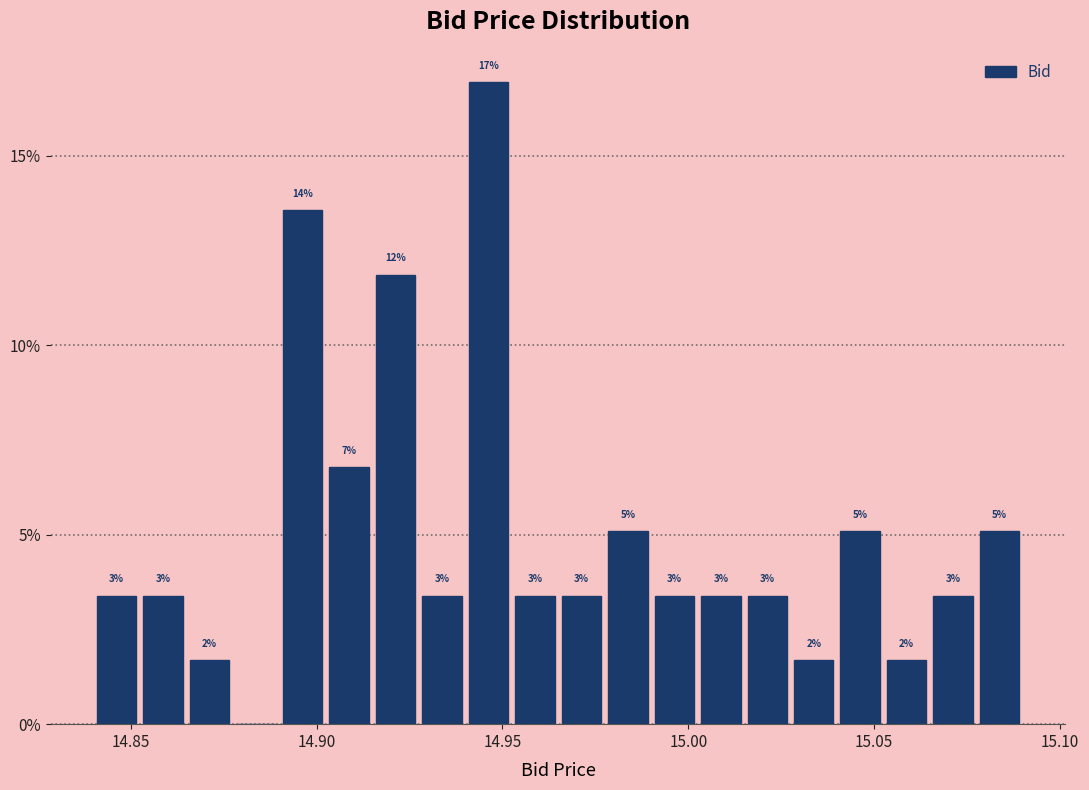

Around what value on the x-axis is the tallest bar? Give the approximate position of its centre, as read against the axis.

14.945